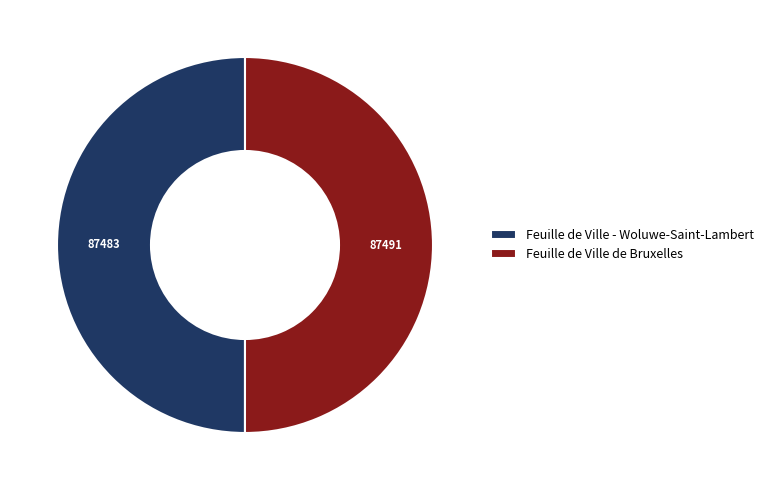

True or false: Feuille de Ville - Woluwe-Saint-Lambert accounts for 50% of the total.

True